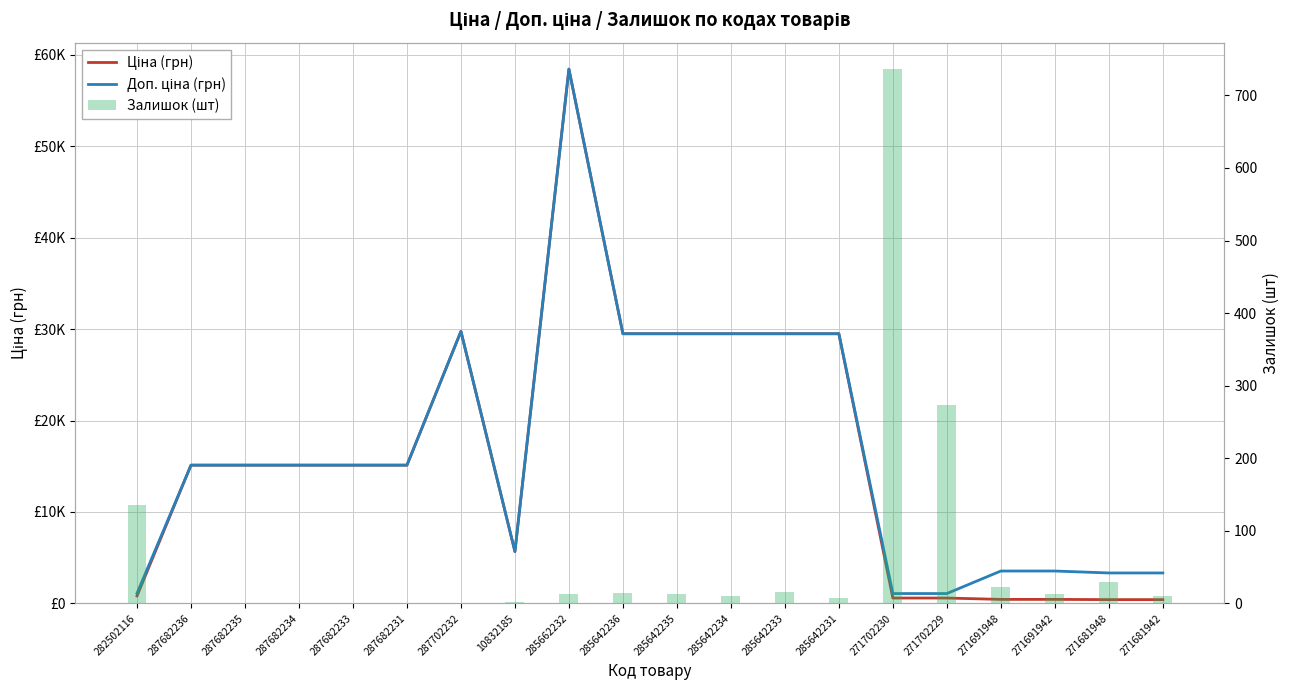

Reading left to right, what are all the values shown in this chart?

Ціна: 282502116=818.5	287682236=15120.0	287682235=15120.0	287682234=15120.0	287682233=15120.0	287682231=15120.0	287702232=29747.2	10832185=5673.8	285662232=58426.5	285642236=29491.5	285642235=29491.5	285642234=29491.5	285642233=29491.5	285642231=29491.5	271702230=589.9	271702229=589.9	271691948=443.1	271691942=443.1	271681948=416.6	271681942=416.6
Доп. ціна: 282502116=1109.2	287682236=15120.0	287682235=15120.0	287682234=15120.0	287682233=15120.0	287682231=15120.0	287702232=29747.2	10832185=5673.8	285662232=58426.5	285642236=29491.5	285642235=29491.5	285642234=29491.5	285642233=29491.5	285642231=29491.5	271702230=1081.7	271702229=1081.7	271691948=3545.0	271691942=3545.0	271681948=3332.5	271681942=3332.5
Залишок: 282502116=135.0	287682236=0.0	287682235=0.0	287682234=0.0	287682233=0.0	287682231=0.0	287702232=0.0	10832185=2.0	285662232=13.0	285642236=14.0	285642235=13.0	285642234=10.0	285642233=16.0	285642231=7.0	271702230=736.0	271702229=273.0	271691948=22.0	271691942=13.0	271681948=30.0	271681942=10.0